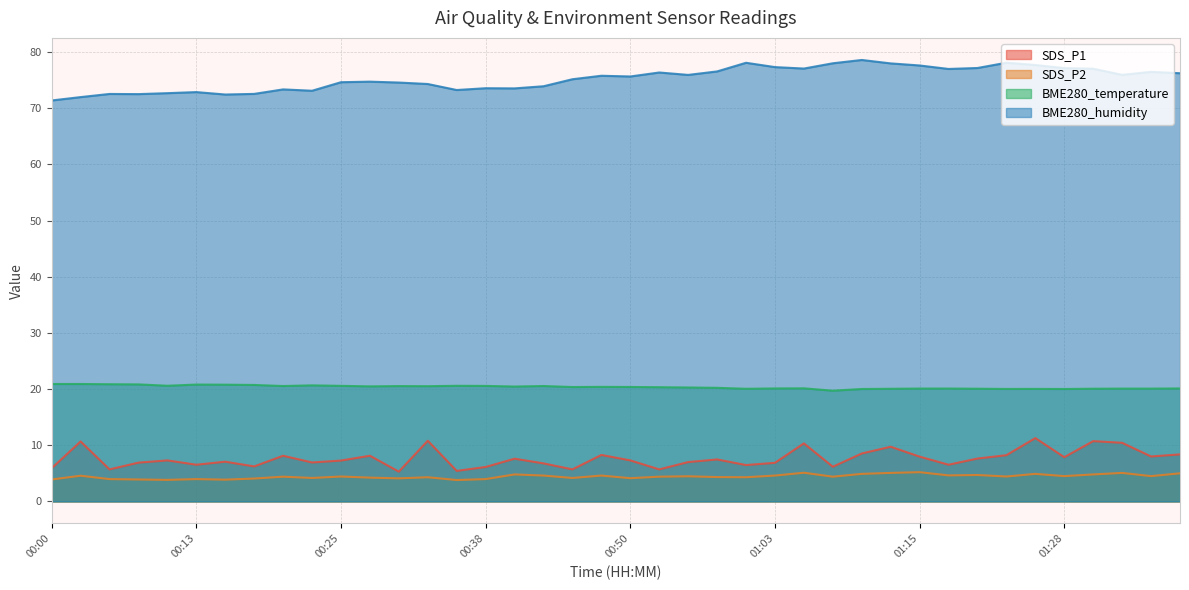

Does the chart have visible grid lines?

Yes